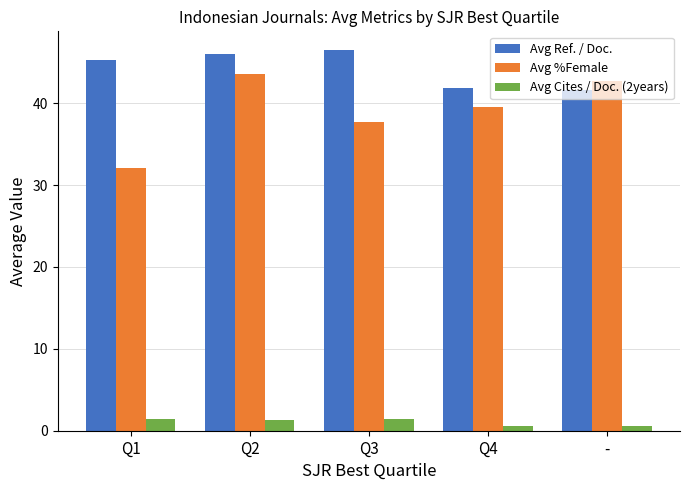

At Q2, list the series in order from smallest to largest.

Avg Cites / Doc. (2years), Avg %Female, Avg Ref. / Doc.